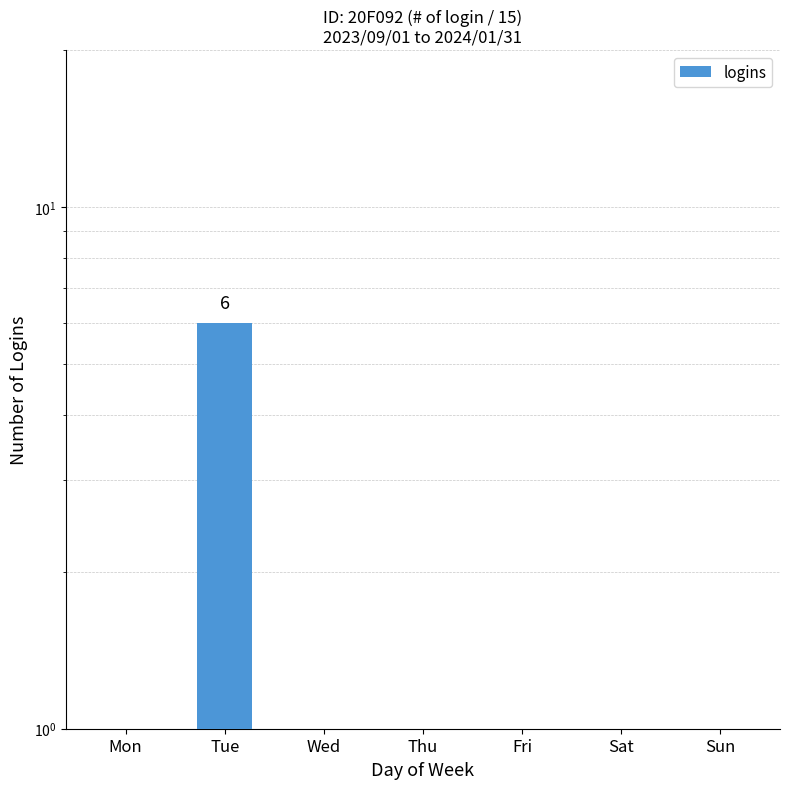

The value at Tue is 6. True or false?

True